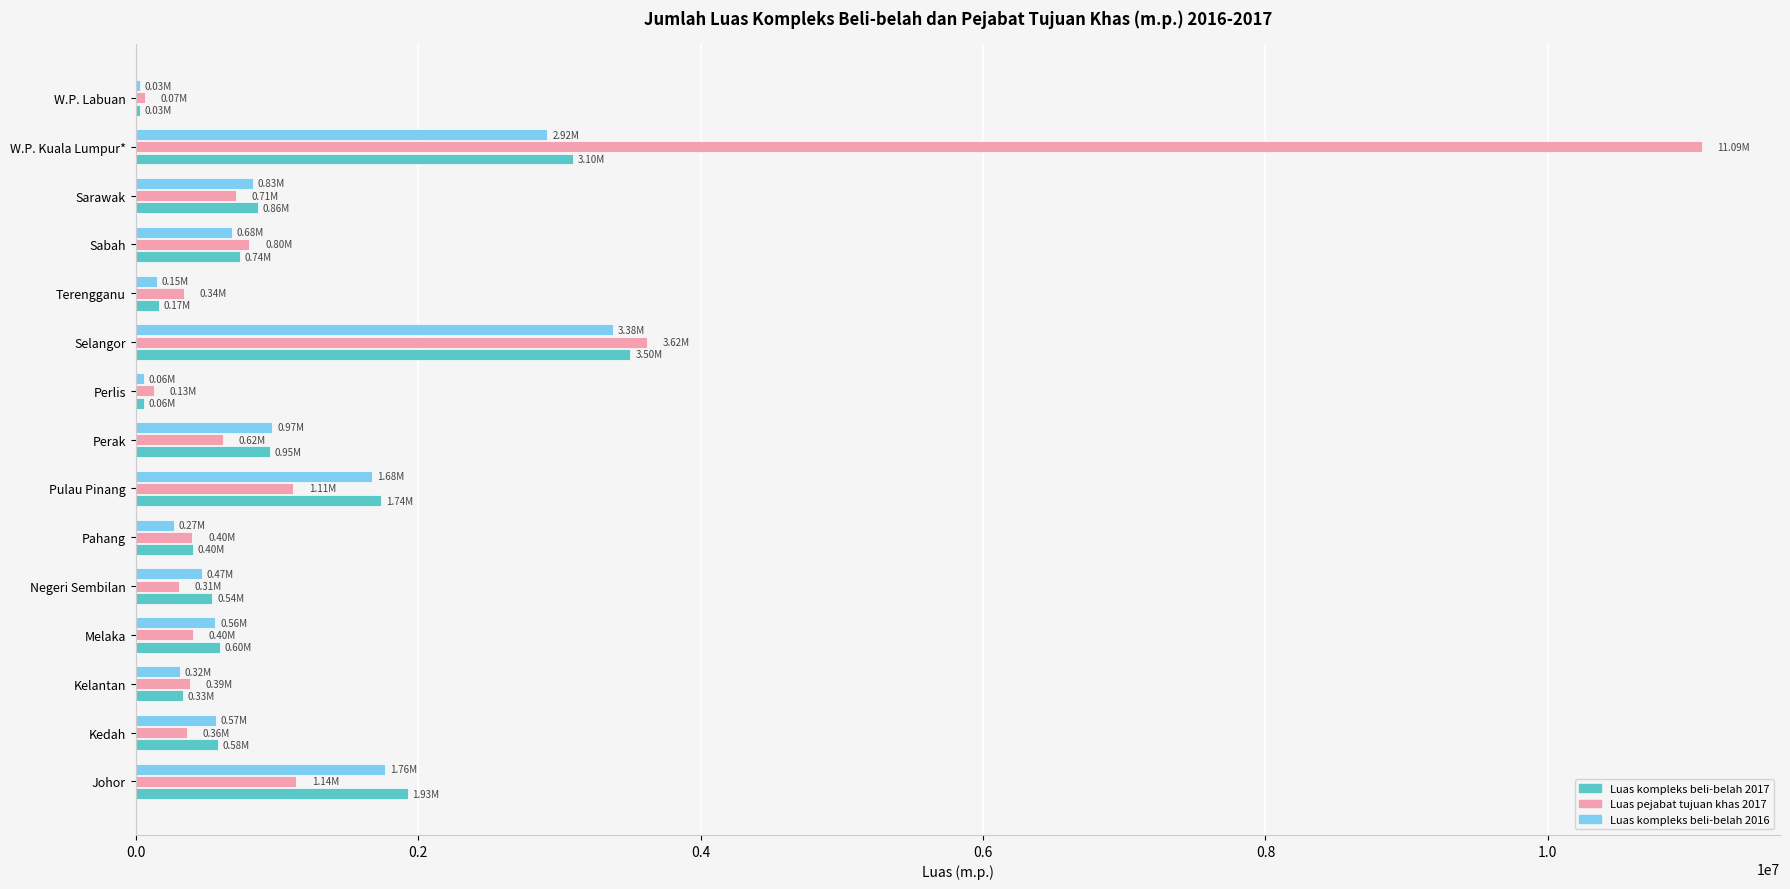

How many distinct data groups are displayed?

3